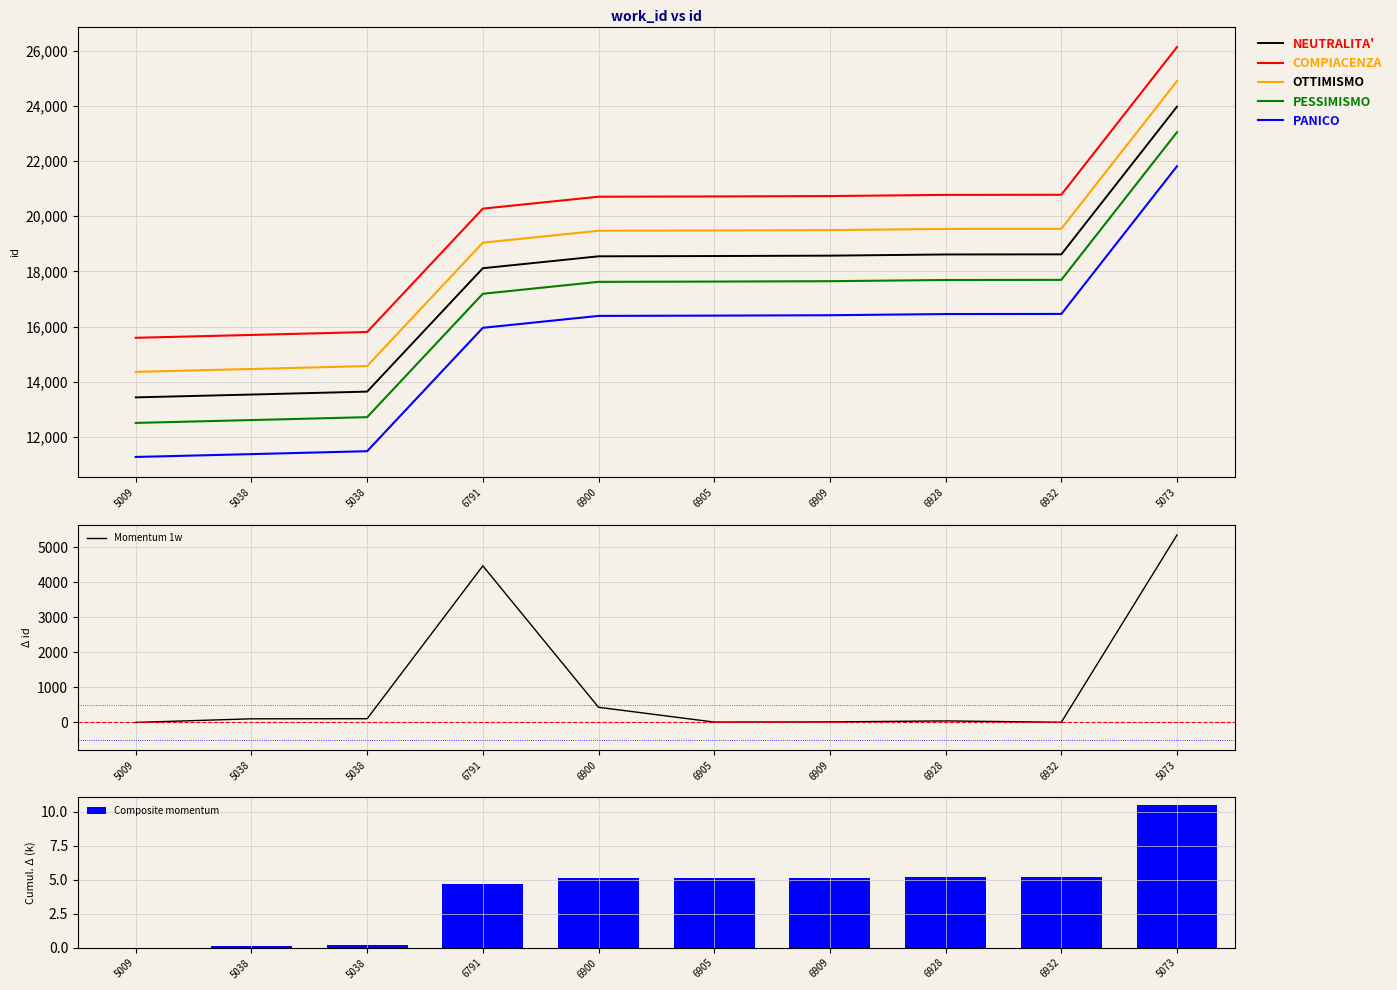

What is the average value?

17560